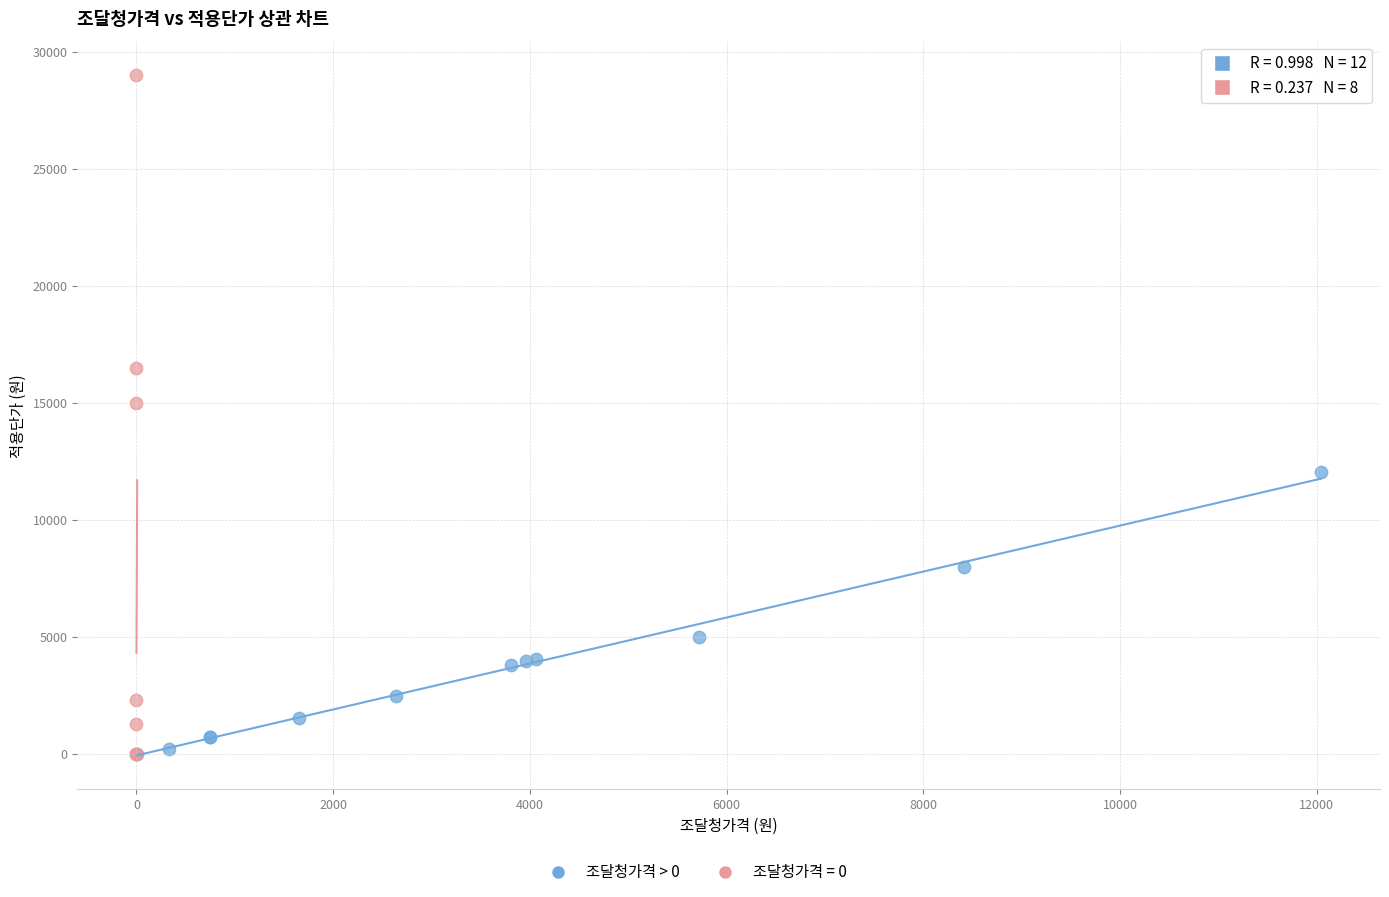

Which series has the widest spread of Y values?

조달청가격 = 0